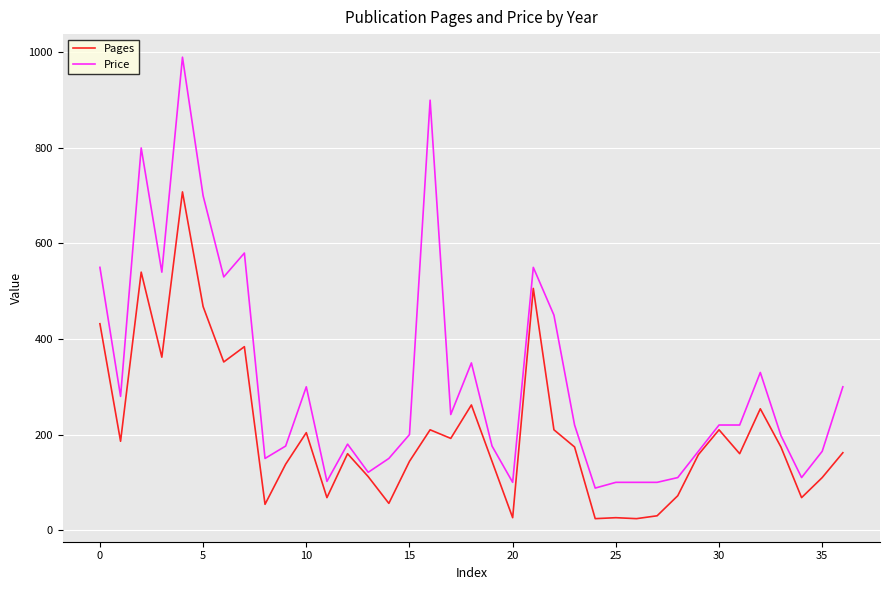

Which series has the widest spread of values?

Price